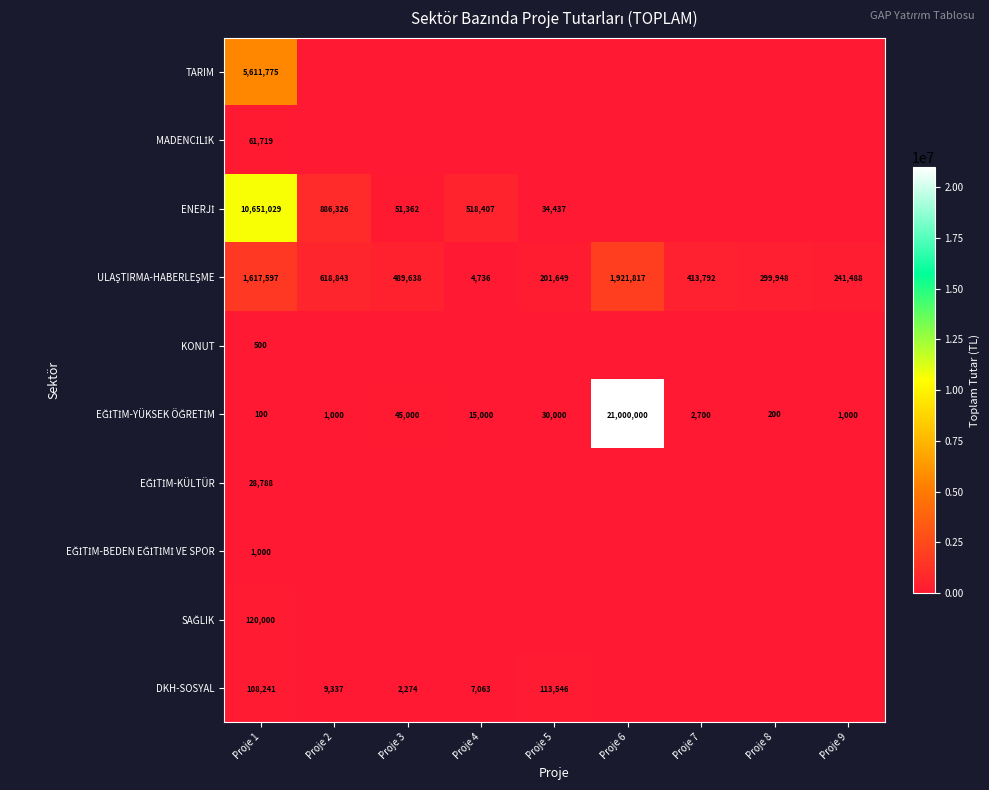

Count the number of categories in the chart.

9